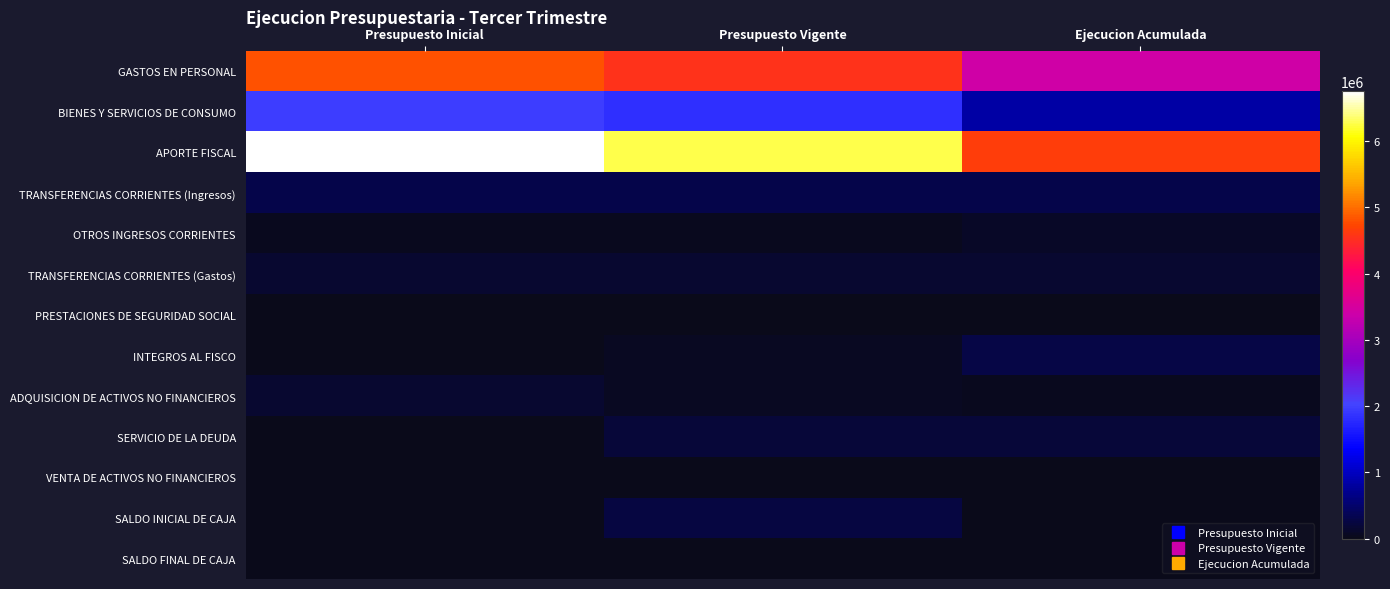

Reading right to left, transcribe all the data shown in this chart.

GASTOS EN PERSONAL: Ejecucion Acumulada=3426350	Presupuesto Vigente=4550126	Presupuesto Inicial=4828058
BIENES Y SERVICIOS DE CONSUMO: Ejecucion Acumulada=839828	Presupuesto Vigente=1833395	Presupuesto Inicial=1976371
APORTE FISCAL: Ejecucion Acumulada=4665850	Presupuesto Vigente=6280305	Presupuesto Inicial=6756167
TRANSFERENCIAS CORRIENTES (Ingresos): Ejecucion Acumulada=300126	Presupuesto Vigente=300126	Presupuesto Inicial=300126
OTROS INGRESOS CORRIENTES: Ejecucion Acumulada=87225	Presupuesto Vigente=38349	Presupuesto Inicial=33605
TRANSFERENCIAS CORRIENTES (Gastos): Ejecucion Acumulada=140100	Presupuesto Vigente=140100	Presupuesto Inicial=140100
PRESTACIONES DE SEGURIDAD SOCIAL: Ejecucion Acumulada=24575	Presupuesto Vigente=24586	Presupuesto Inicial=10
INTEGROS AL FISCO: Ejecucion Acumulada=286577	Presupuesto Vigente=55550	Presupuesto Inicial=10
ADQUISICION DE ACTIVOS NO FINANCIEROS: Ejecucion Acumulada=27934	Presupuesto Vigente=70583	Presupuesto Inicial=145369
SERVICIO DE LA DEUDA: Ejecucion Acumulada=197014	Presupuesto Vigente=197016	Presupuesto Inicial=0
VENTA DE ACTIVOS NO FINANCIEROS: Ejecucion Acumulada=3224	Presupuesto Vigente=20	Presupuesto Inicial=20
SALDO INICIAL DE CAJA: Ejecucion Acumulada=0	Presupuesto Vigente=252557	Presupuesto Inicial=0
SALDO FINAL DE CAJA: Ejecucion Acumulada=0	Presupuesto Vigente=1	Presupuesto Inicial=0